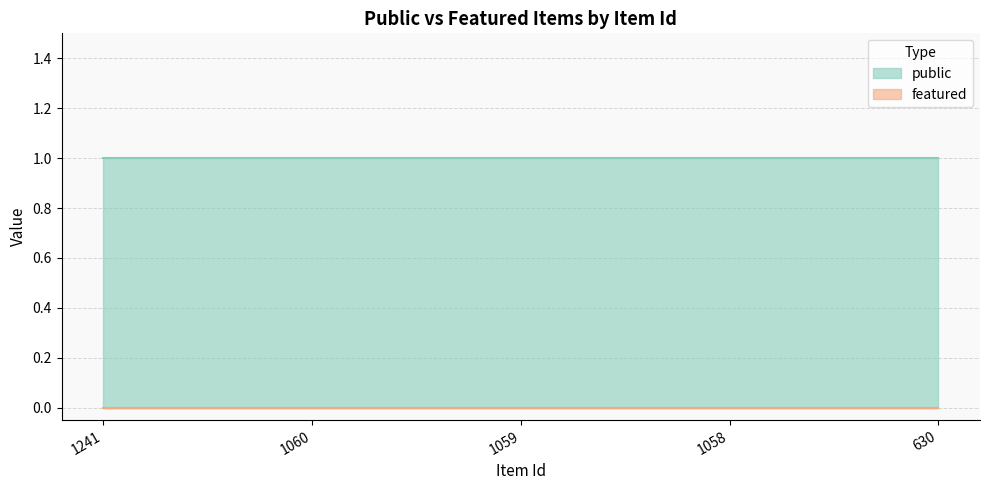

What is the highest value of the public series?

1